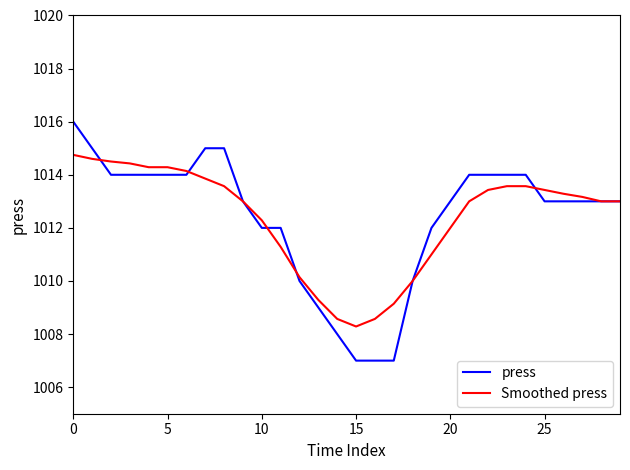

List the series in order of their peak value, highest first.

press, Smoothed press